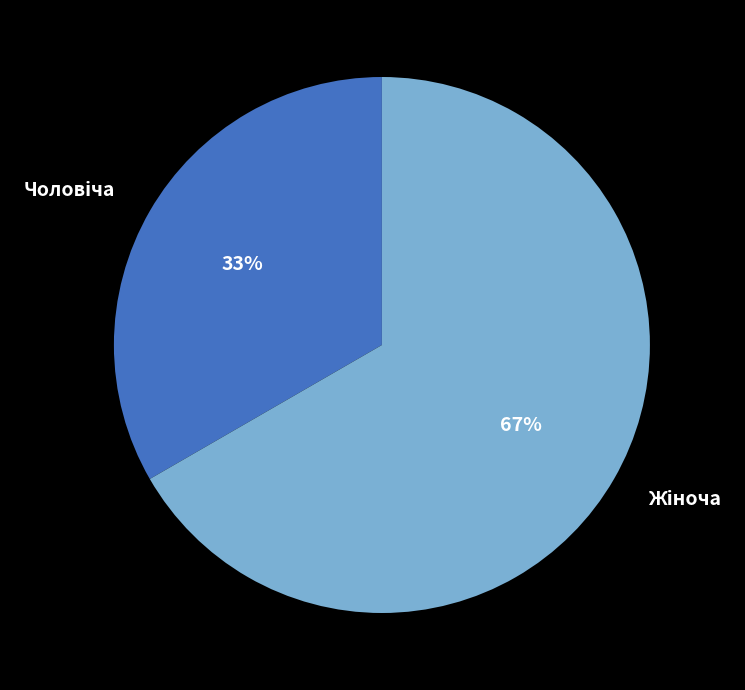

To the nearest percent, what is the average slice percentage?

50%